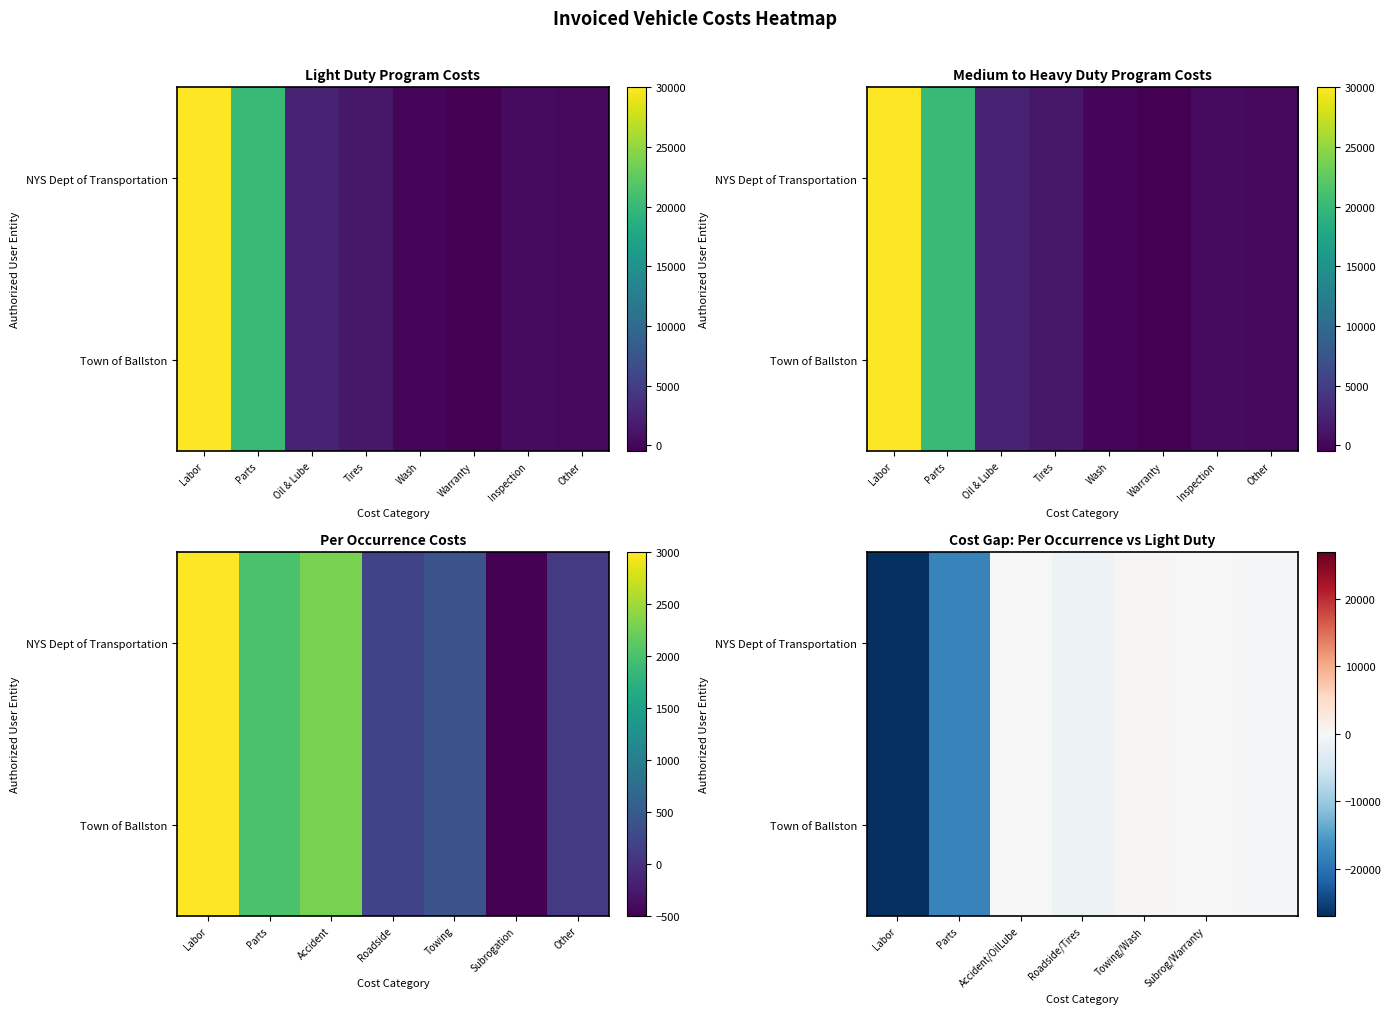

What is the minimum value for Town of Ballston?

-27000